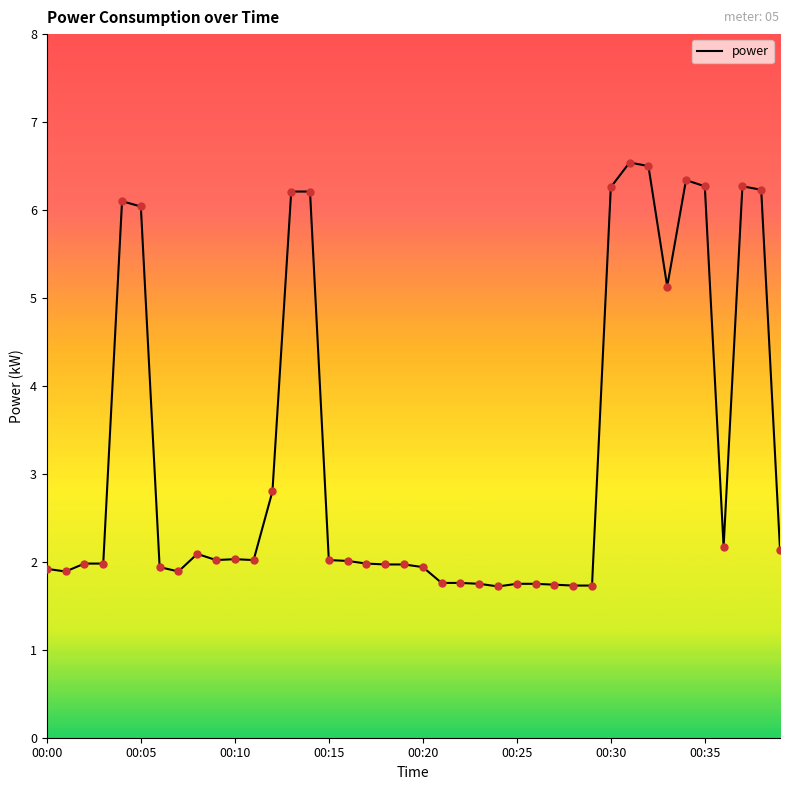

What is the difference between the maximum and minimum values?

4.8